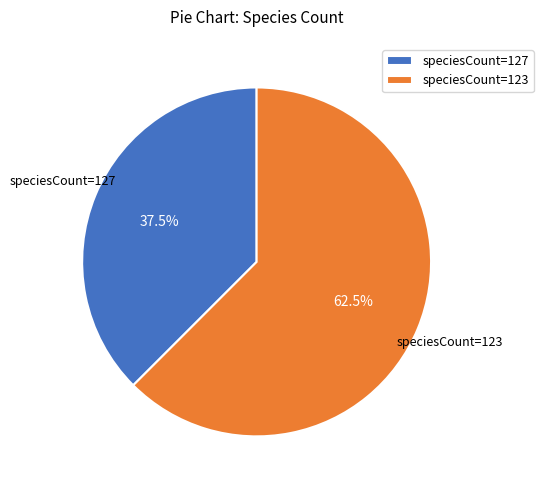

Which slice represents more than half of the pie?

speciesCount=123